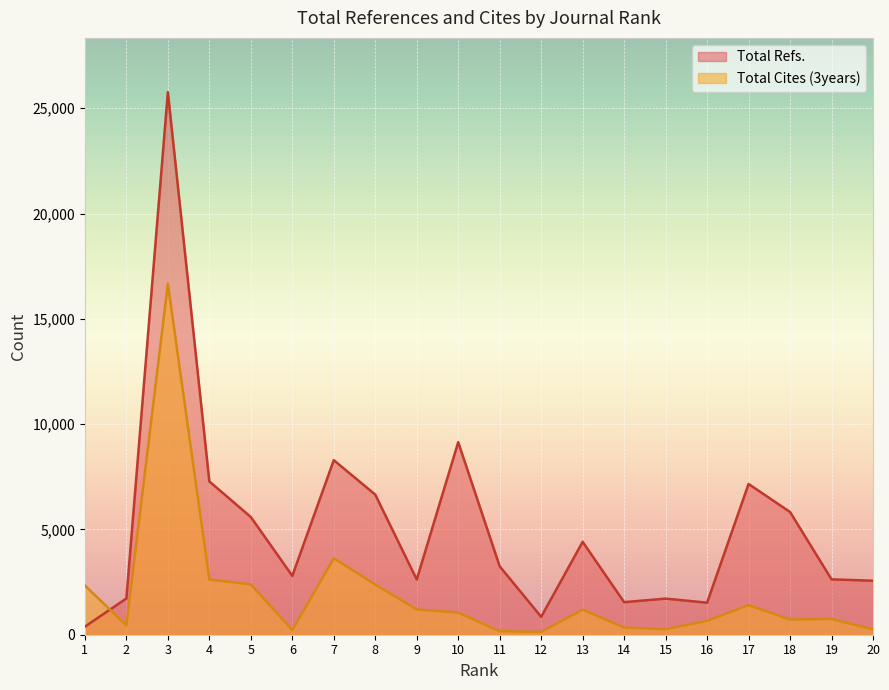

How many interior local peaks does the Total Refs. series have?

6